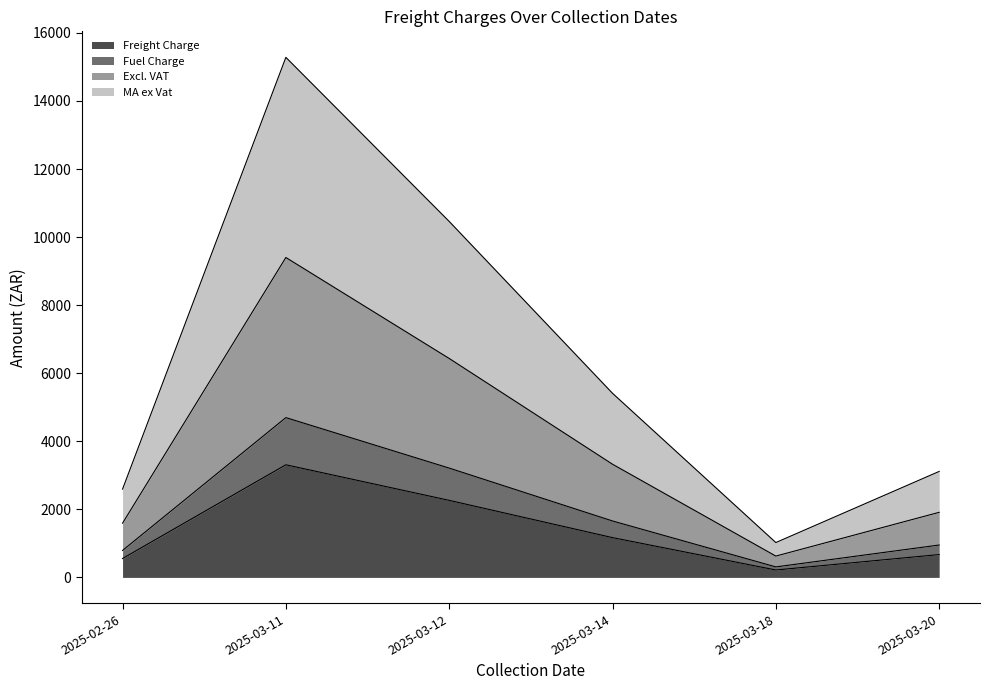

At how many categories does at least one series exceed 7929?

2